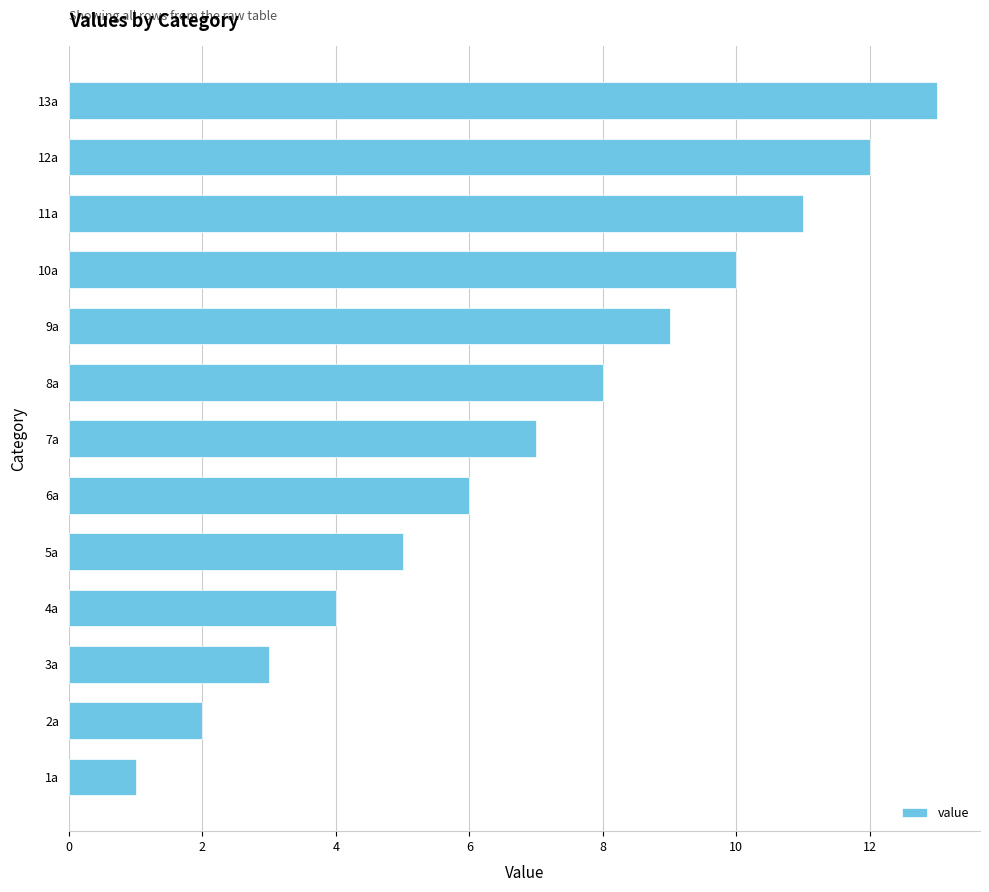

Is it true that the value at 12a is 6?

False